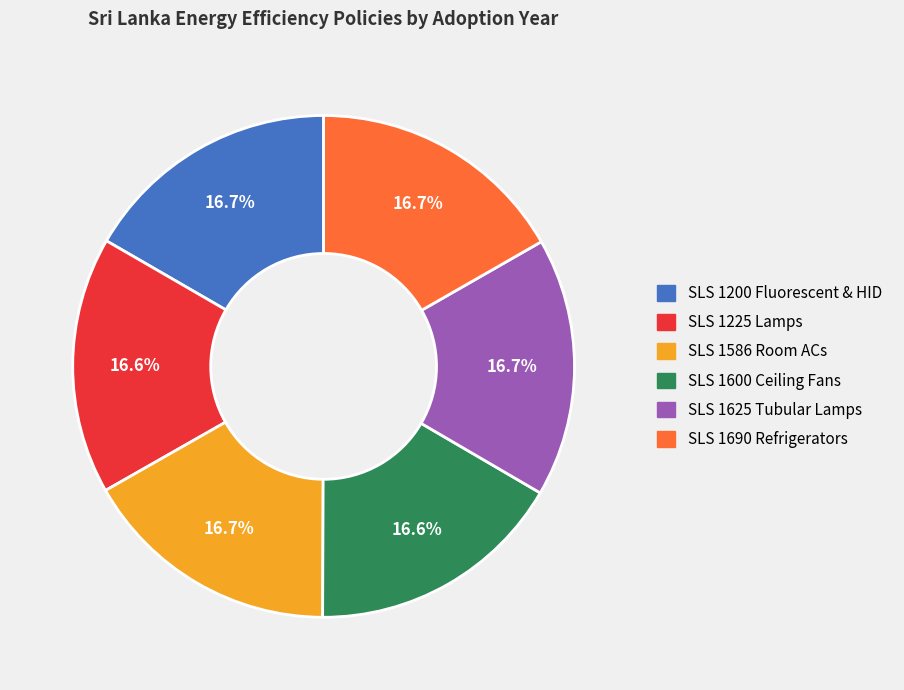

Does SLS 1200 Fluorescent & HID account for over 50% of the chart?

No